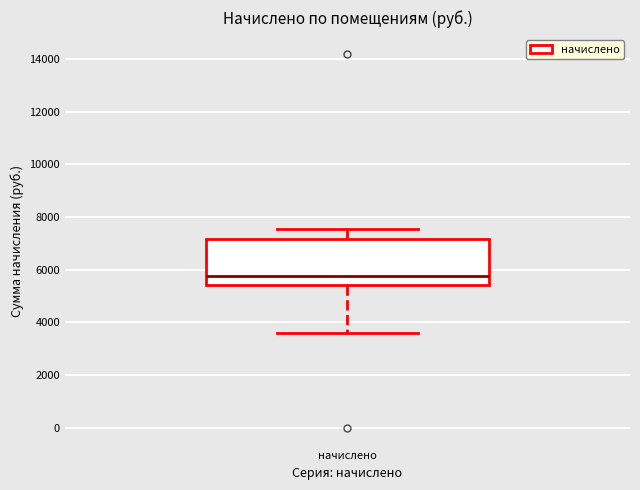

Read this box plot against the y-axis: the position of the median line, the range covered by the box, and the ends of both whiskers. The values are not printed on the chart, so give them approximately, as read against the axis.

median 5800, box 5400 to 7200, whiskers 3600 to 7600